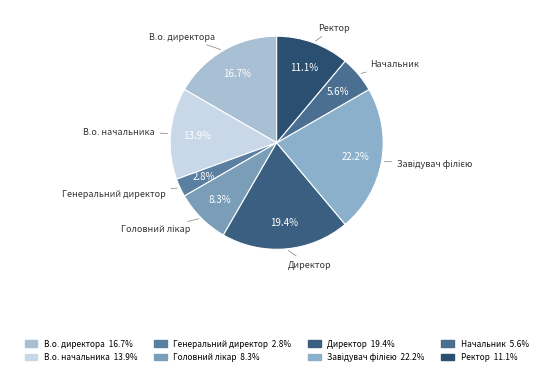

To the nearest percent, what portion does Директор represent?

19%